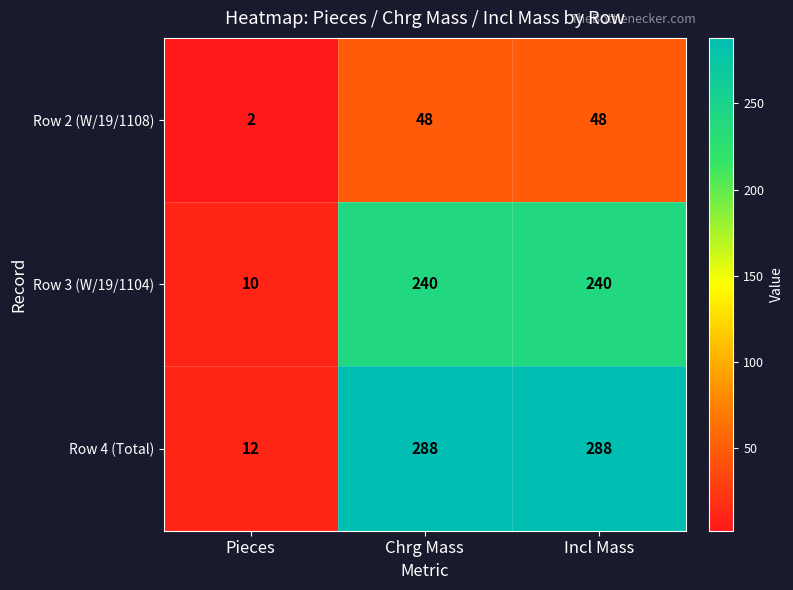

At Incl Mass, list the series in order from largest to smallest.

Row 4 (Total), Row 3 (W/19/1104), Row 2 (W/19/1108)